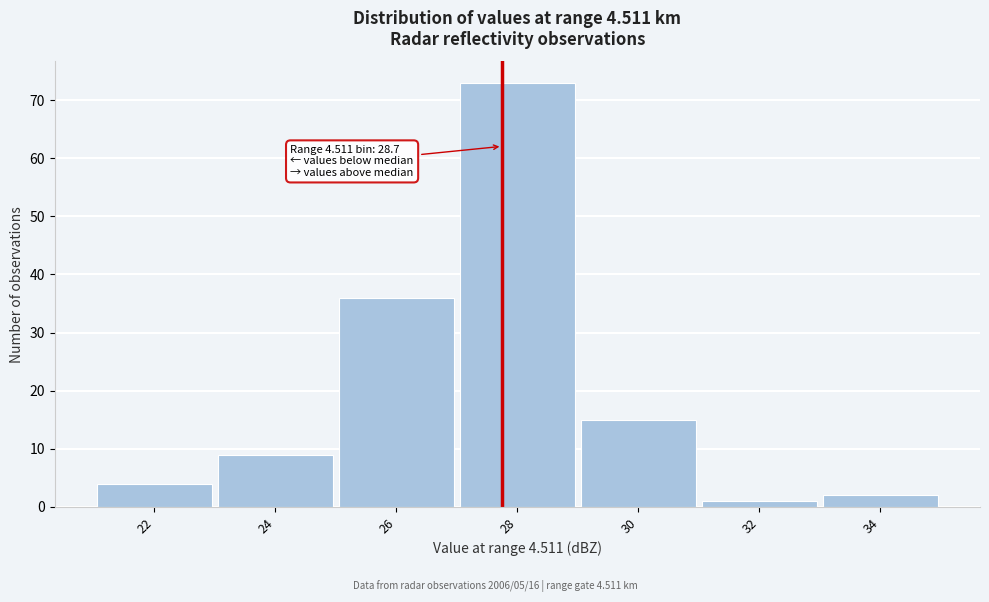

Reading left to right, what are all the values shown in this chart?

22=4	24=9	26=36	28=73	30=15	32=1	34=2